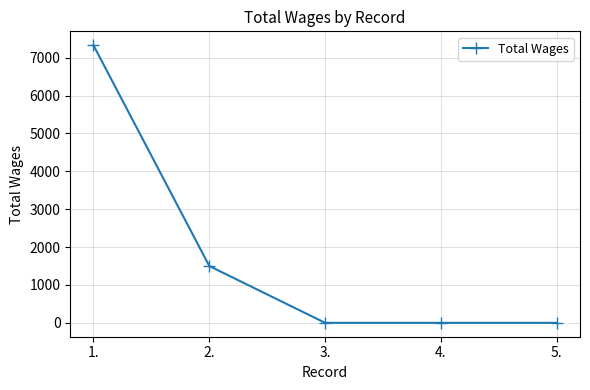

Which has a higher value, 2. or 4.?

2.